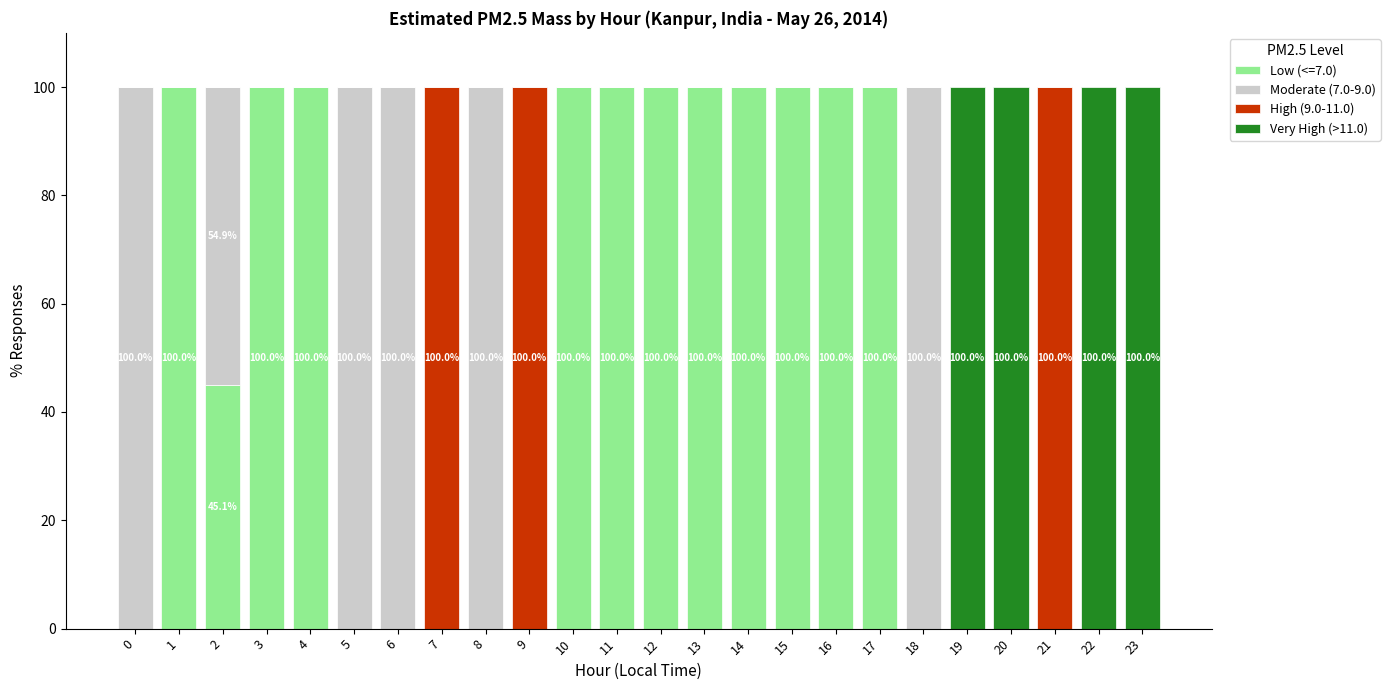

The Low (<=7.0) series shows 142.4 at 4. True or false?

False